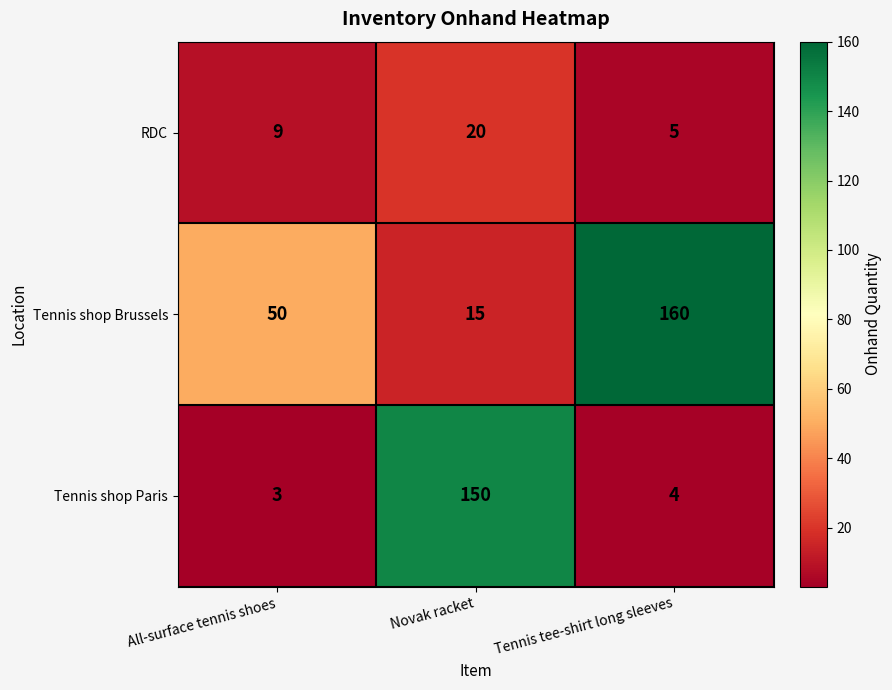

Read the Tennis shop Paris value at Novak racket, to the nearest 50.

150